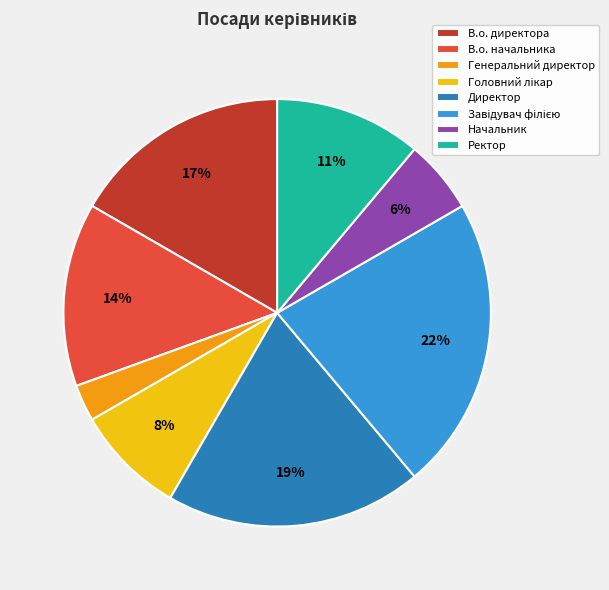

To the nearest percent, what is the average slice percentage?

12%